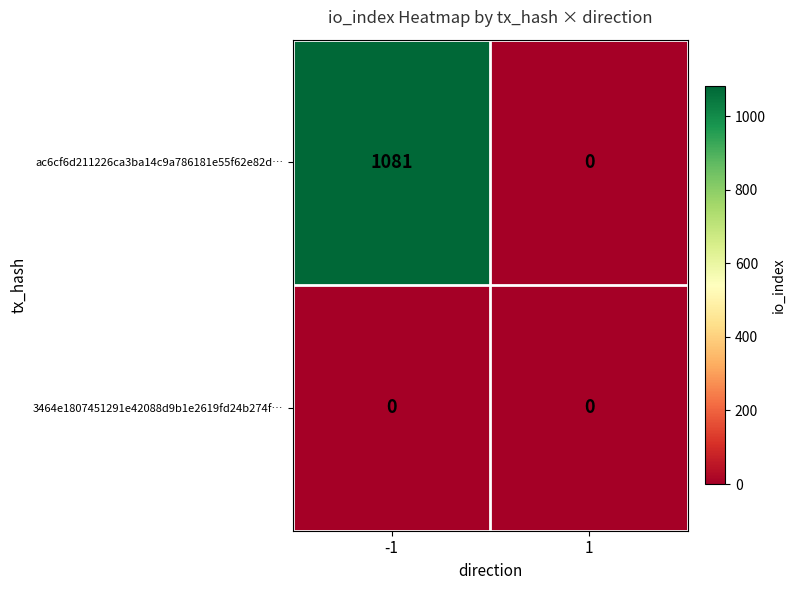

Rank the series by their average value, from highest to lowest.

ac6cf6d211226ca3ba14c9a786181e55f62e82d…, 3464e1807451291e42088d9b1e2619fd24b274f…